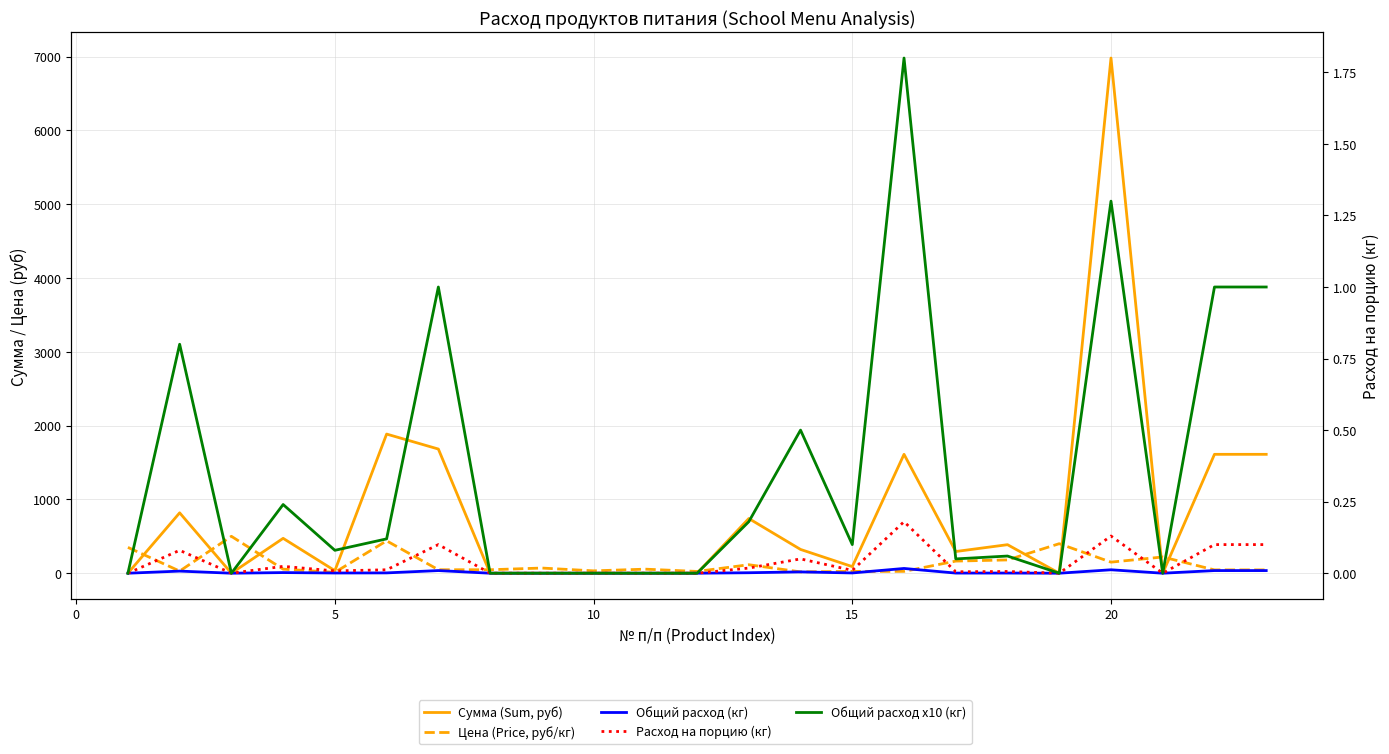

How many data points in Общий расход x10 (кг) are above 0?

14